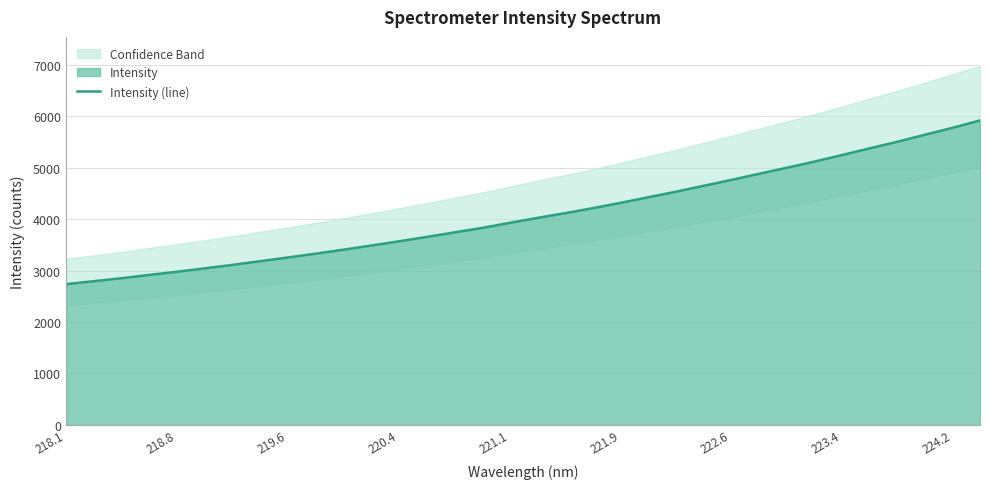

The Intensity (line) series shows 3925.3 at 221.1. True or false?

True